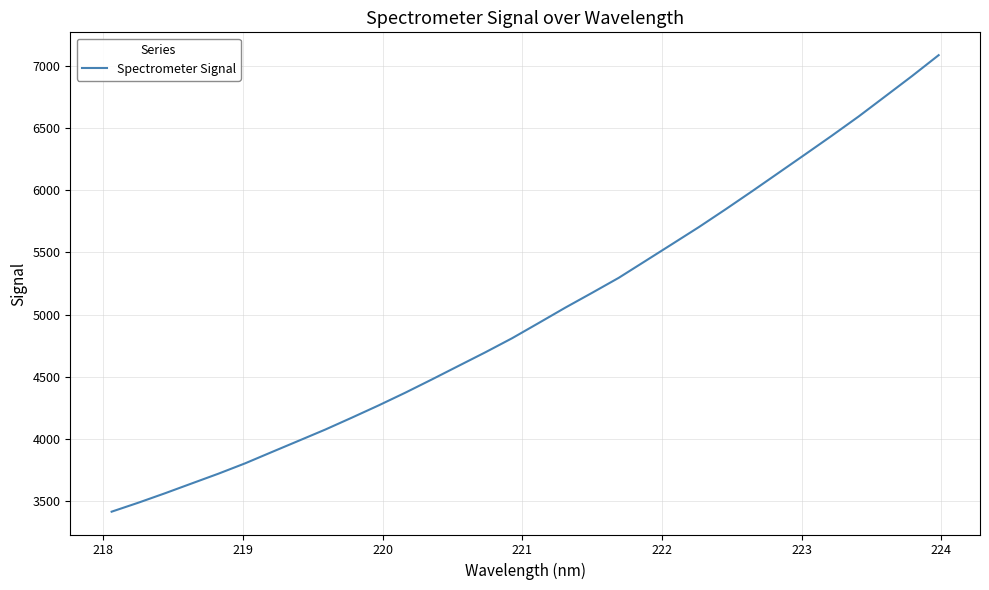

What is the minimum value shown in the chart?

3416.7